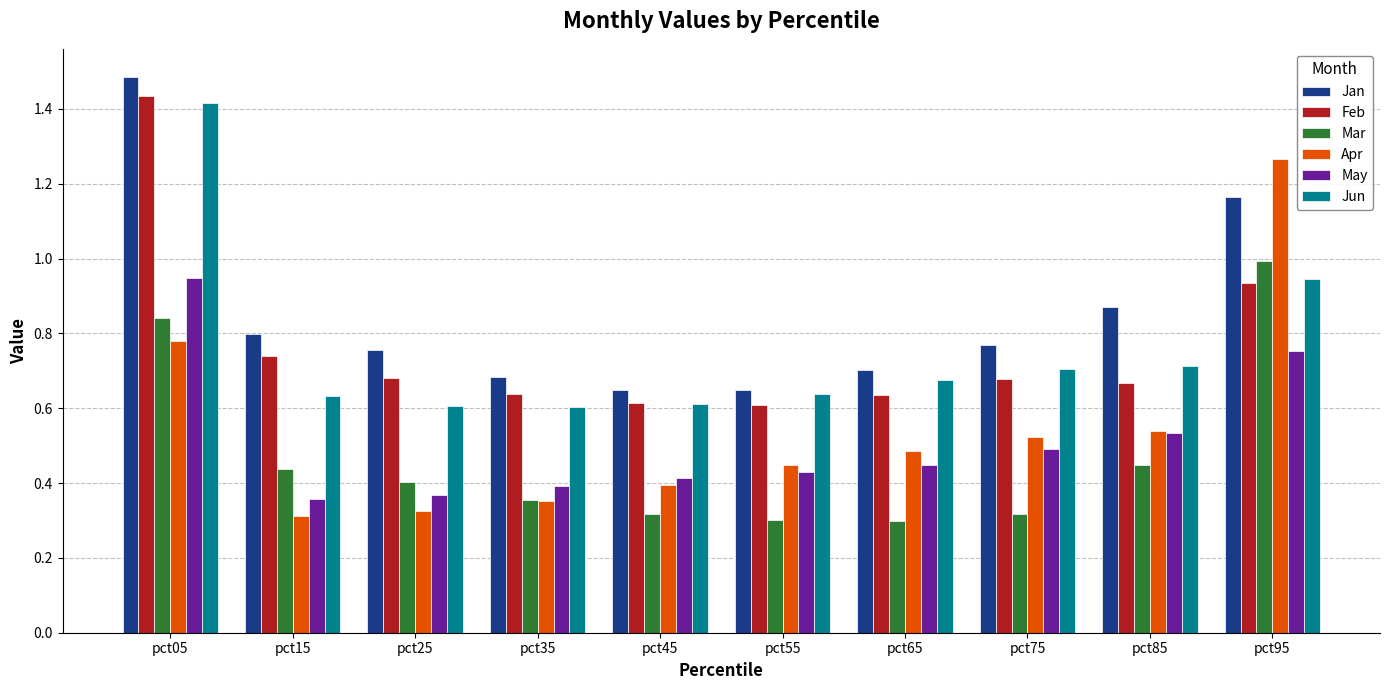

What is the sum of all Jan values?

8.5